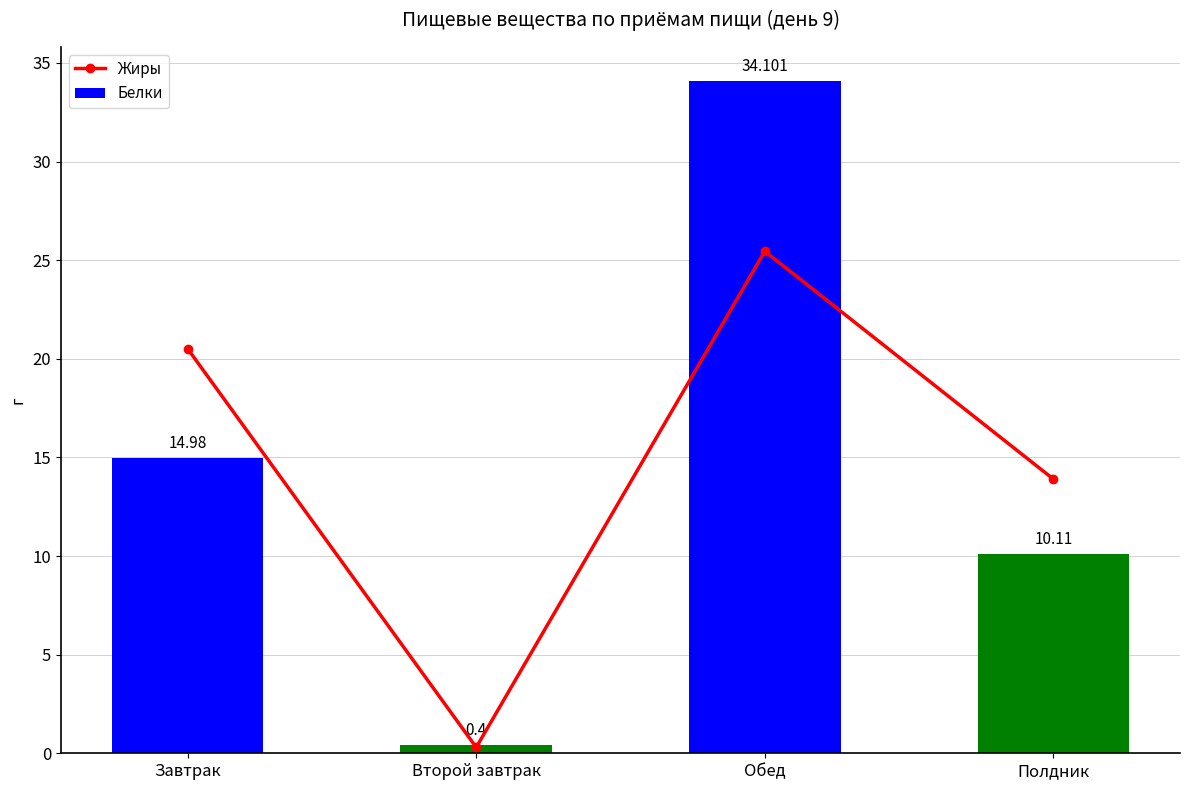

What is the sum of the Белки values at Завтрак and Полдник?

25.1